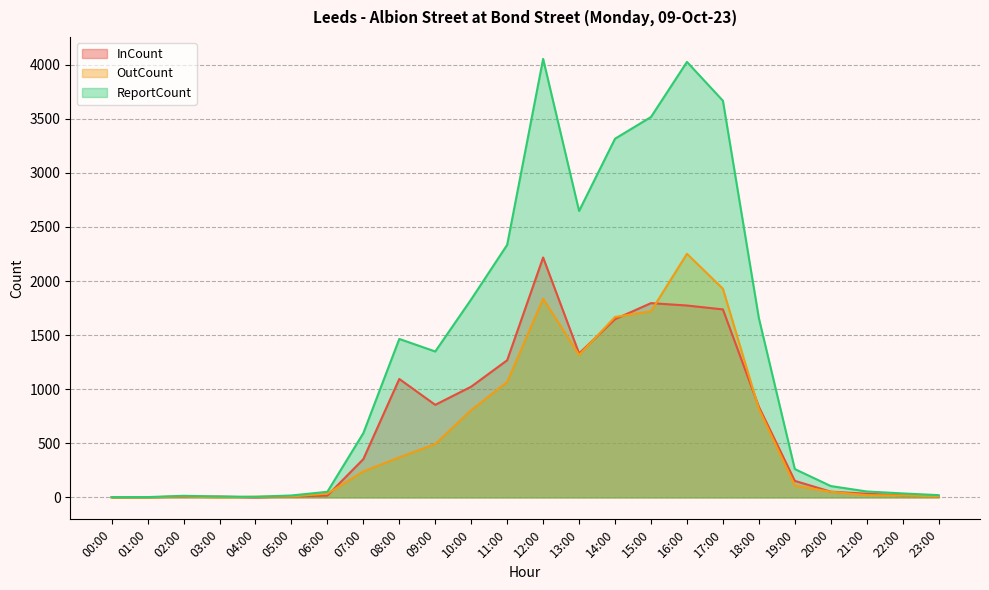

True or false: ReportCount and OutCount intersect in this chart.

False